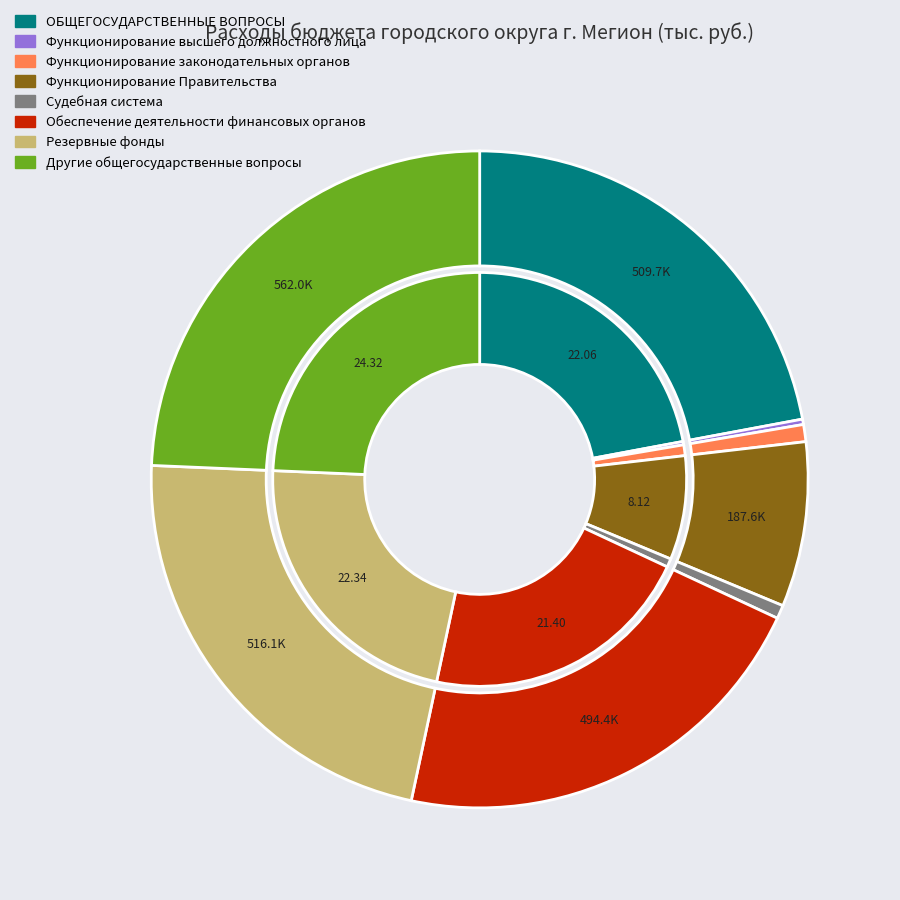

What is the largest slice in the pie chart?

Другие общегосударственные вопросы